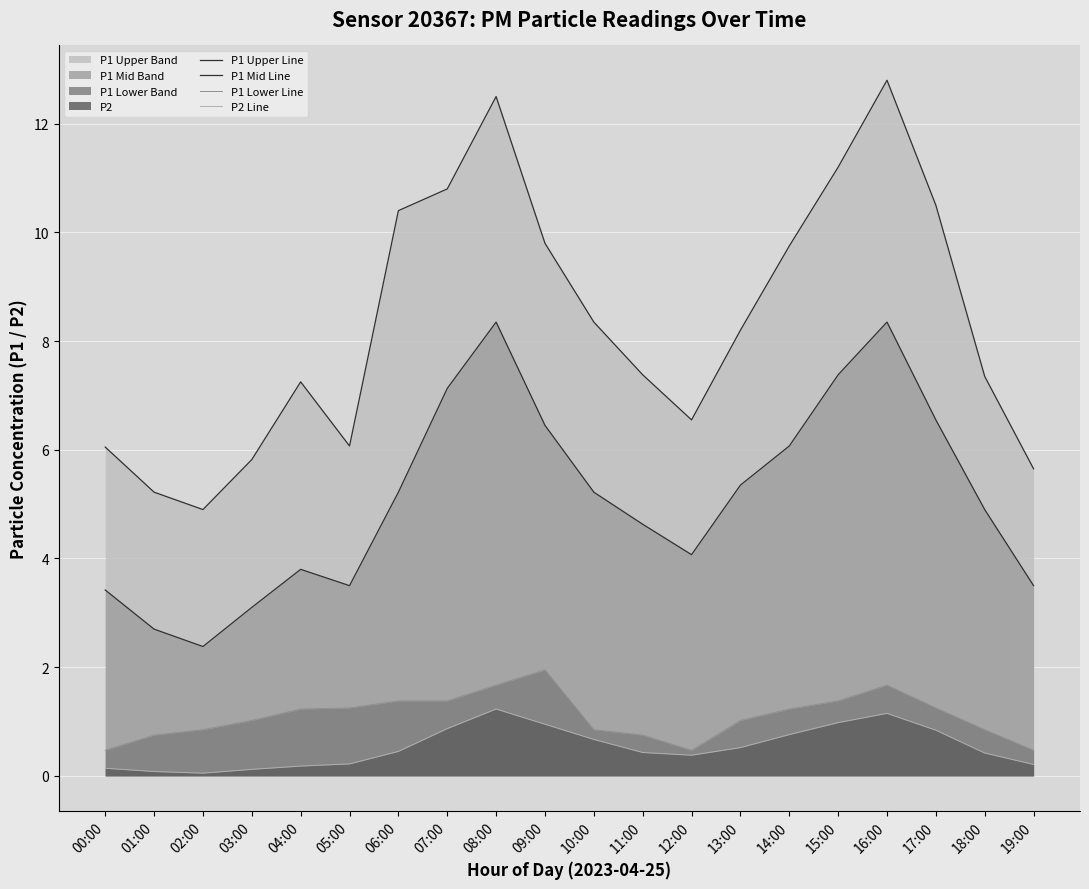

How many lines are shown in the chart?

4